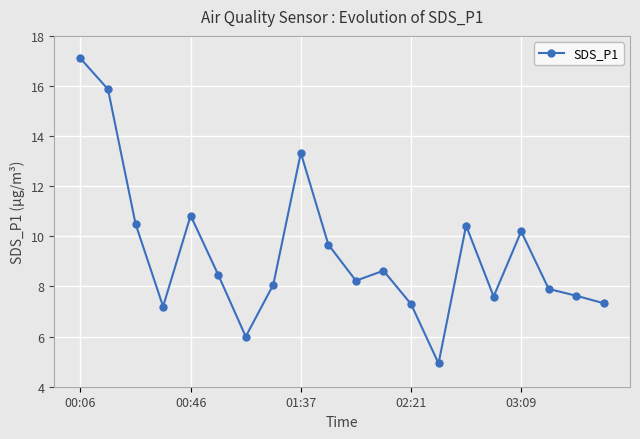

What is the minimum value shown in the chart?

4.9